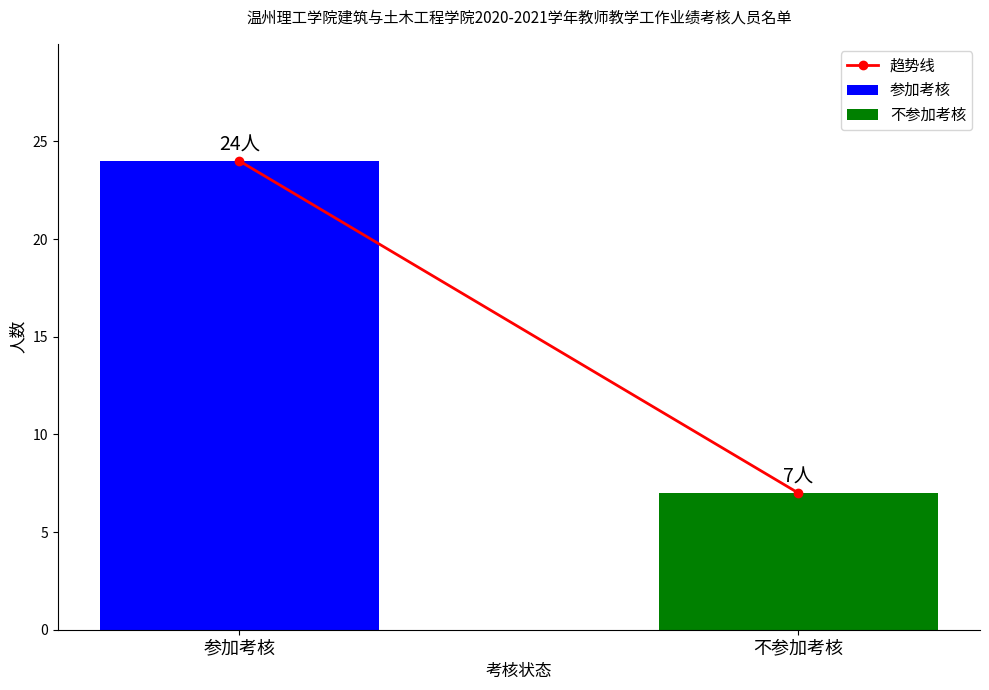

Which series has the largest range (max minus min)?

参加考核